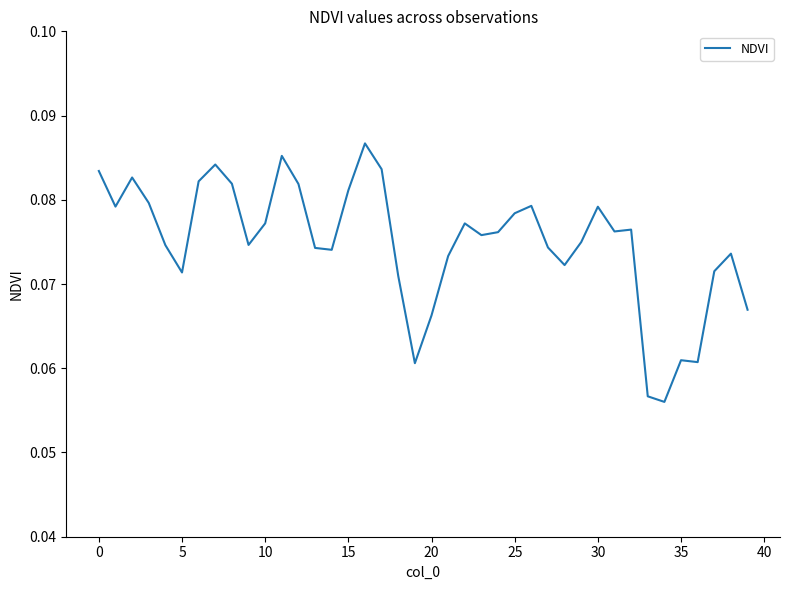

Which label corresponds to the smallest value in the chart?

34